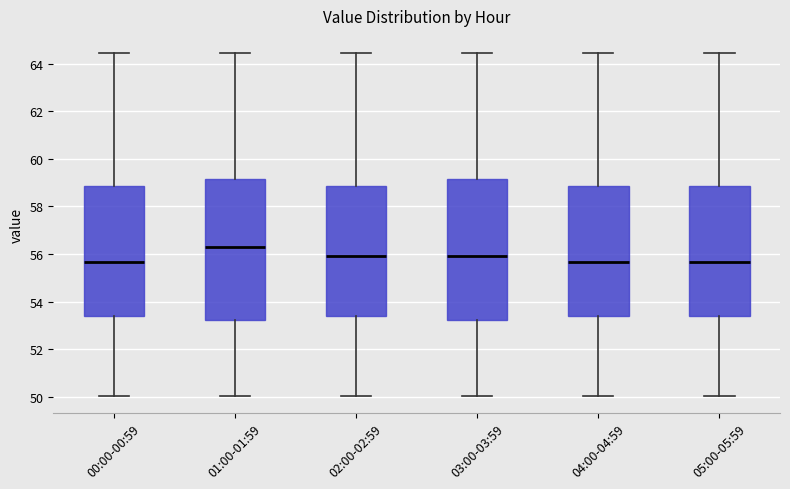

Which box's median line is the highest?

01:00-01:59